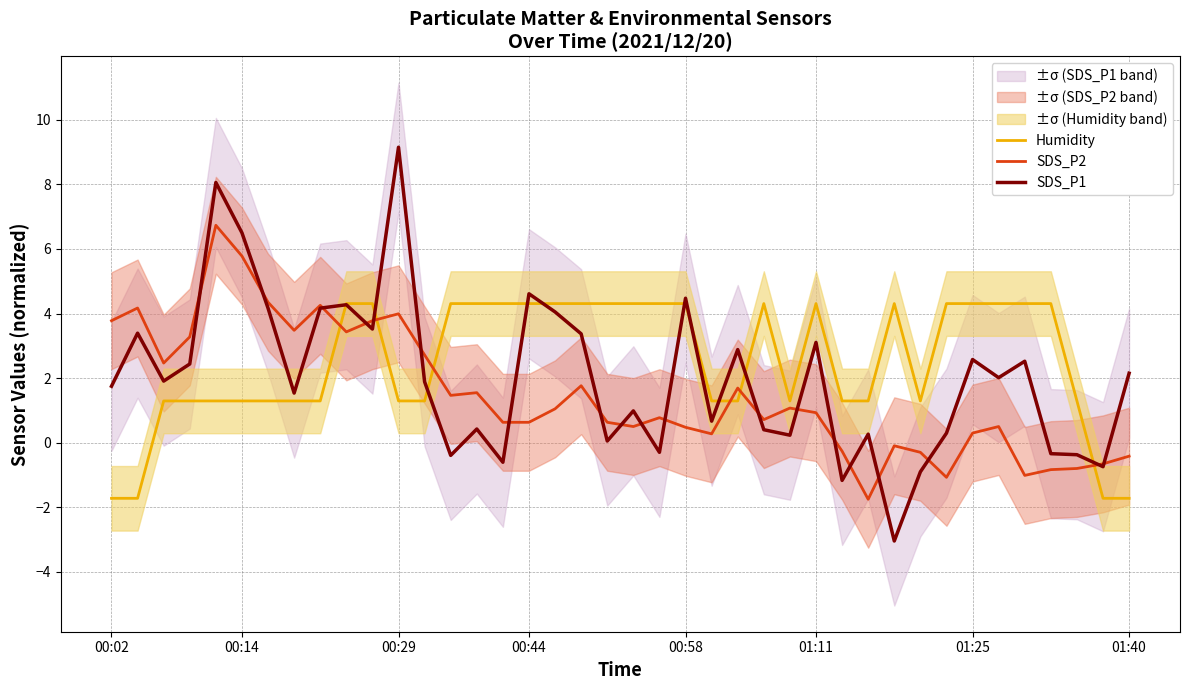

At how many categories does at least one series exceed 8?

2